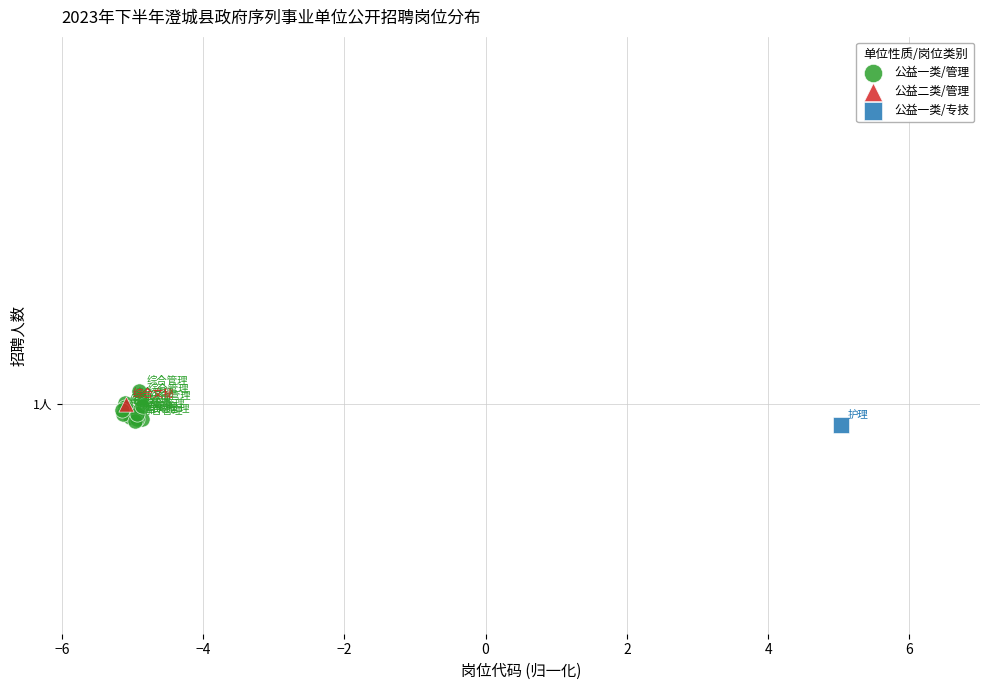

What are all the series names shown in the legend?

公益一类/管理, 公益二类/管理, 公益一类/专技